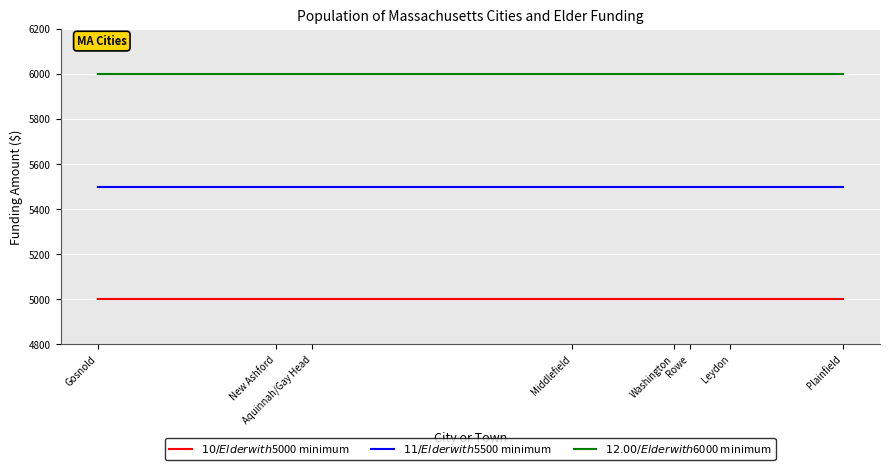

Does the chart have visible grid lines?

Yes